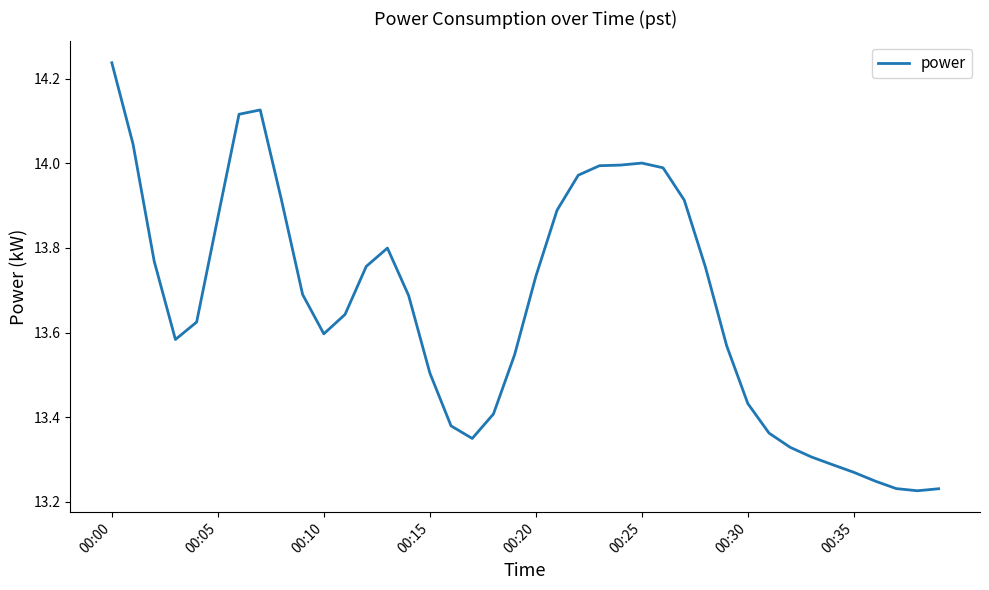

What is the difference between the maximum and minimum values?

1.0